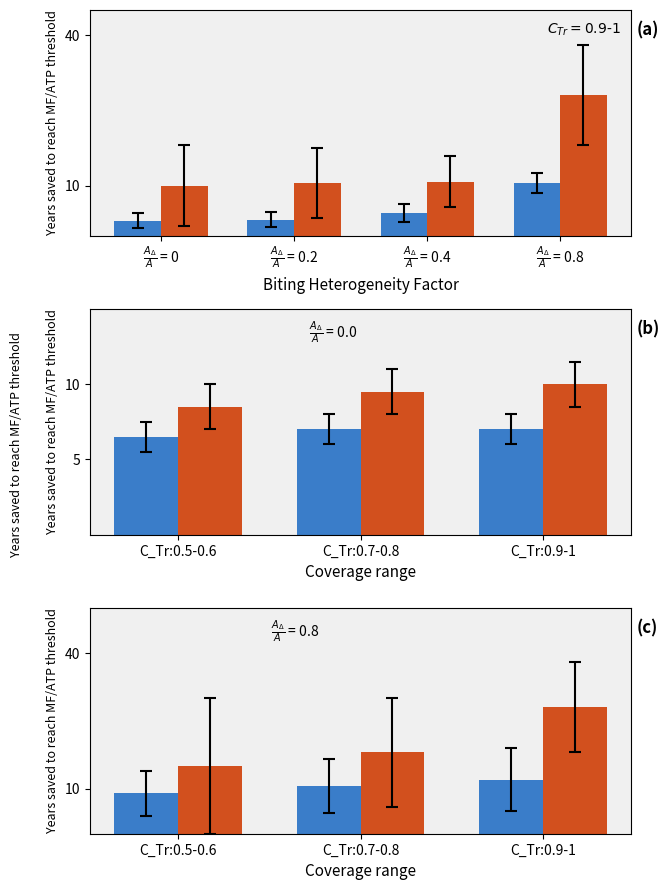

What position from the left is C_Tr:0.9-1?

3